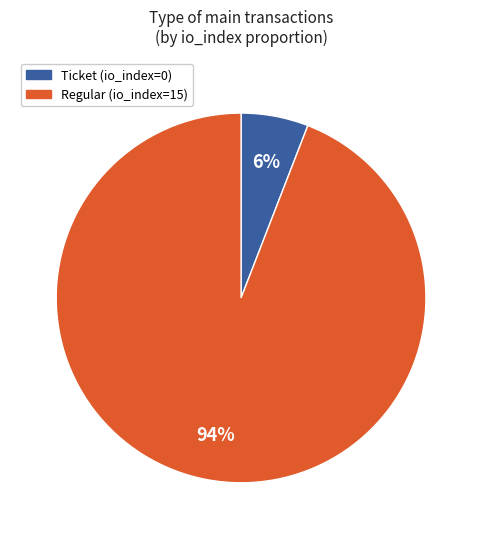

To the nearest percent, what is the difference between the Ticket (io_index=0) and Regular (io_index=15) slice percentages?

88%